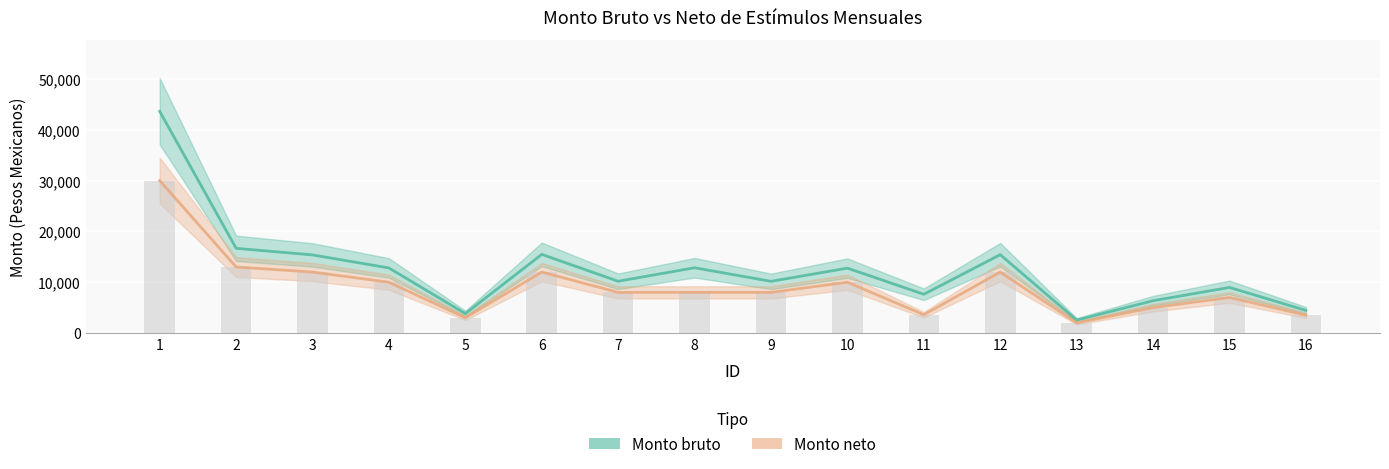

Which category has the lowest value in the Monto bruto series?

13